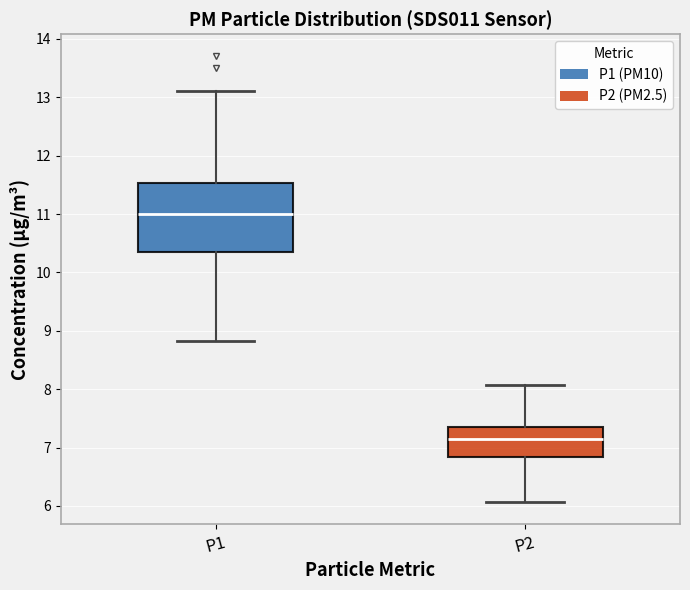

Reading left to right, read every box against the y-axis: the position of its median line, the range the box covers, and the ends of its whiskers. The values are not printed on the chart, so give them approximately, as read against the axis.

P1: median 11.0, box 10.3 to 11.5, whiskers 8.8 to 13.1
P2: median 7.1, box 6.8 to 7.4, whiskers 6.1 to 8.1